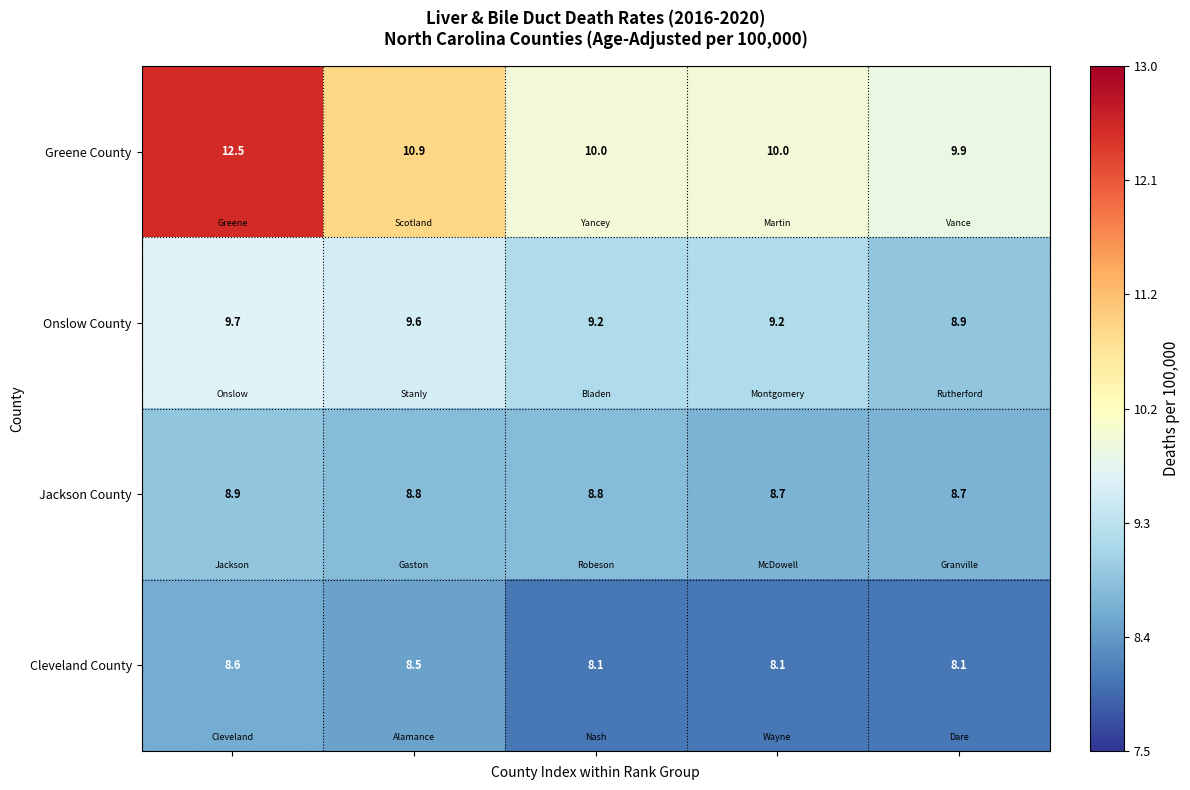

What is the maximum value shown in the chart?

12.5